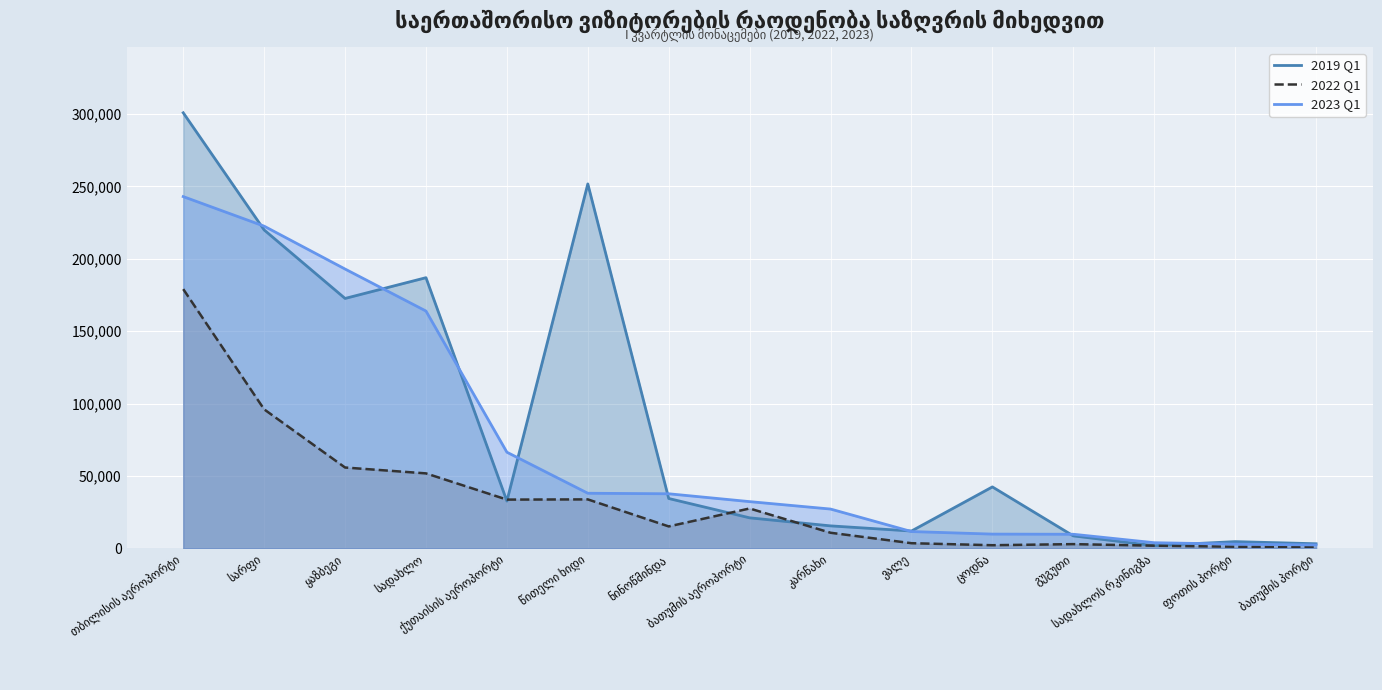

At which category does 2019 Q1 reach its first local valley?

ყაზბეგი